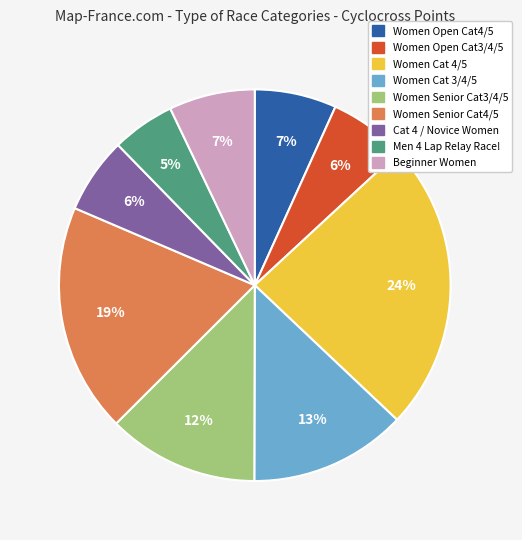

Is the sum of Women Senior Cat4/5 and Women Cat 4/5 greater than half?

No